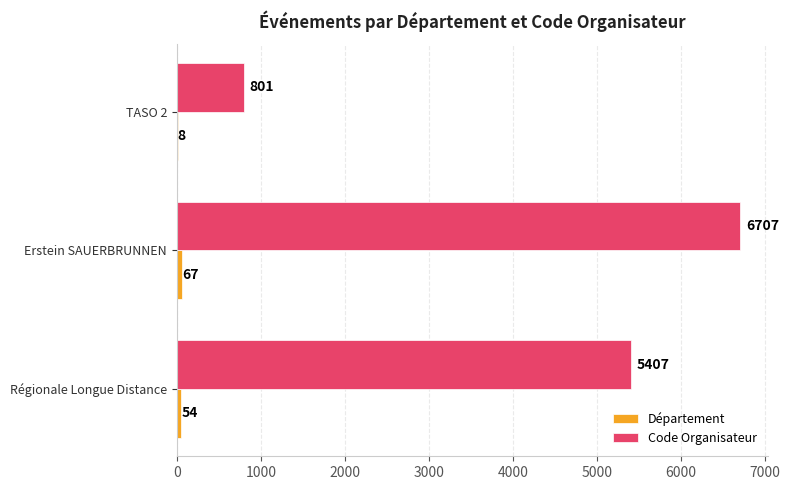

What is the sum of all Code Organisateur values?

12915